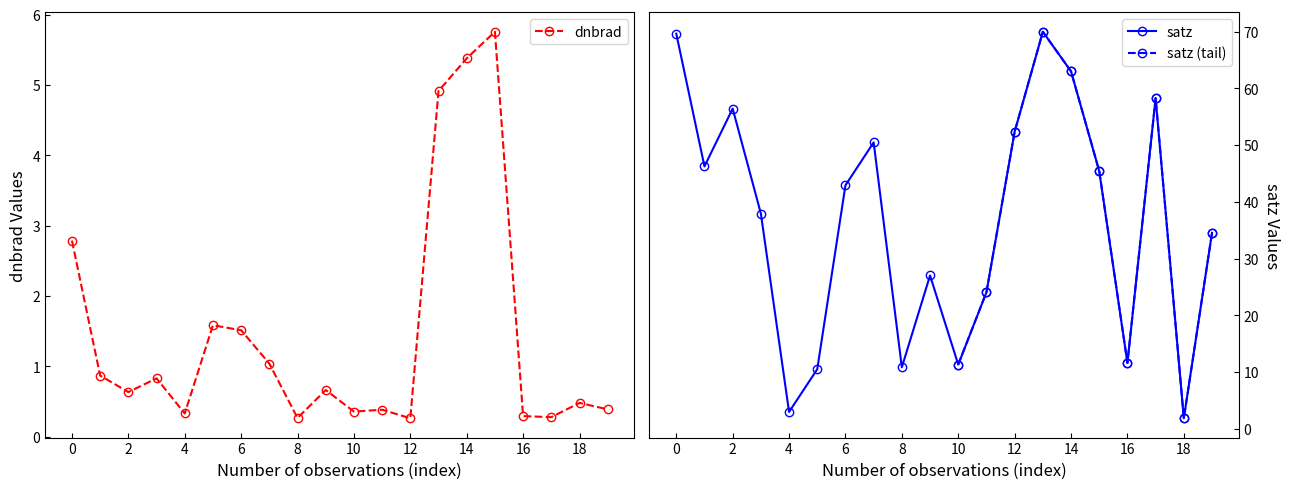

Reading left to right, list all the values displayed in this chart.

dnbrad: 2.8	0.9	0.6	0.8	0.3	1.6	1.5	1.0	0.3	0.7	0.4	0.4	0.3	4.9	5.4	5.8	0.3	0.3	0.5	0.4
satz: 69.6	46.2	56.4	37.9	3.0	10.5	42.9	50.5	10.8	27.0	11.3	24.1	52.3	70.0	63.0	45.4	11.6	58.3	1.8	34.5